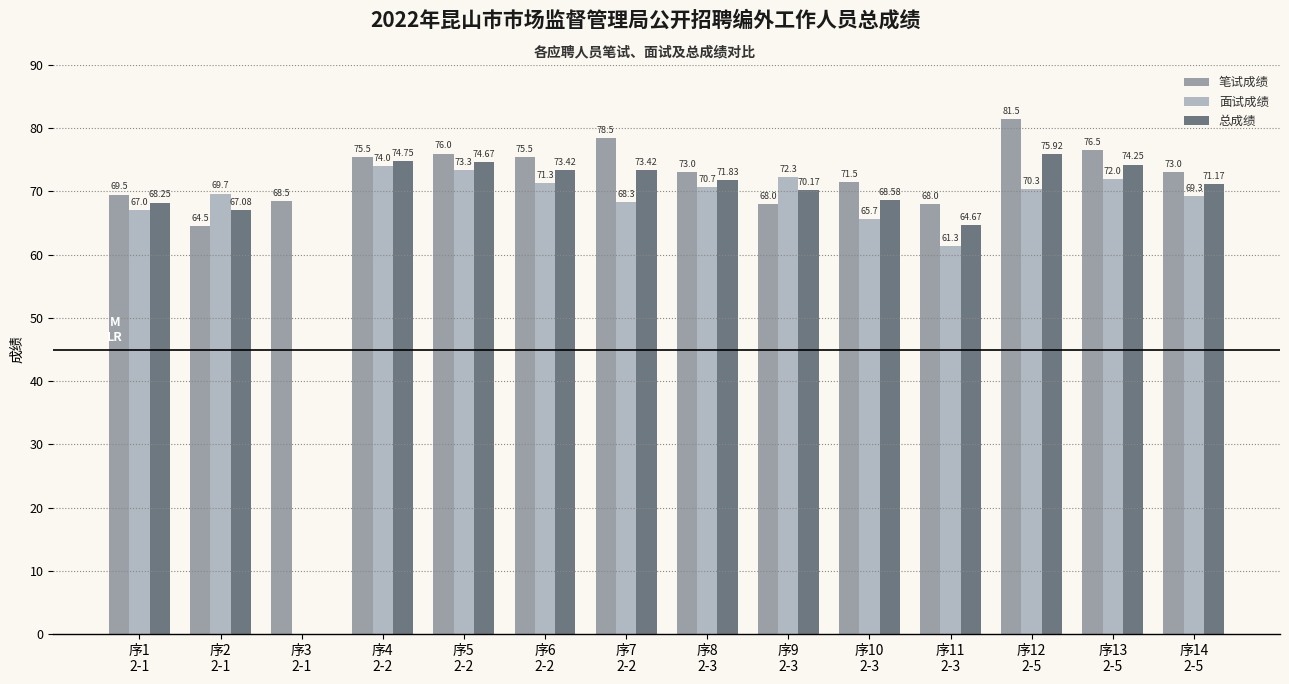

Which series has the largest range (max minus min)?

总成绩